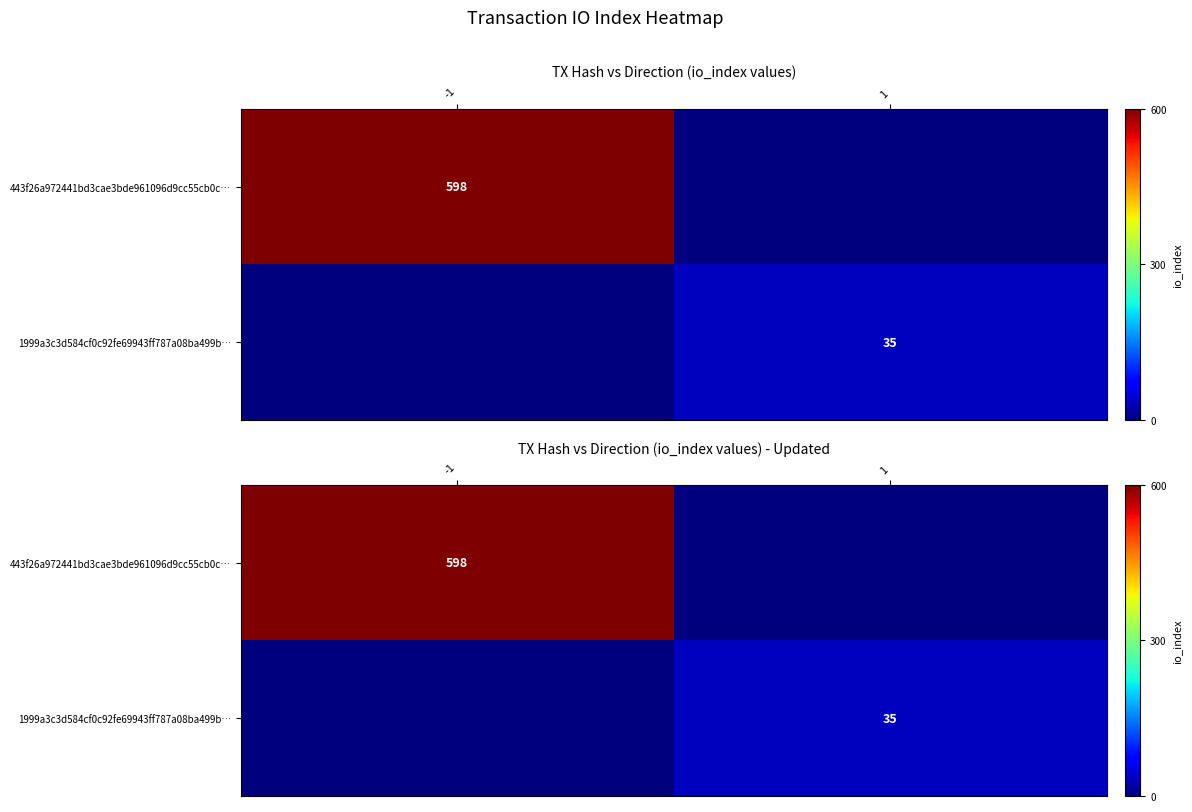

True or false: 443f26a972441bd3cae3bde961096d9cc55cb0c… has a value of 0 at 1.

True